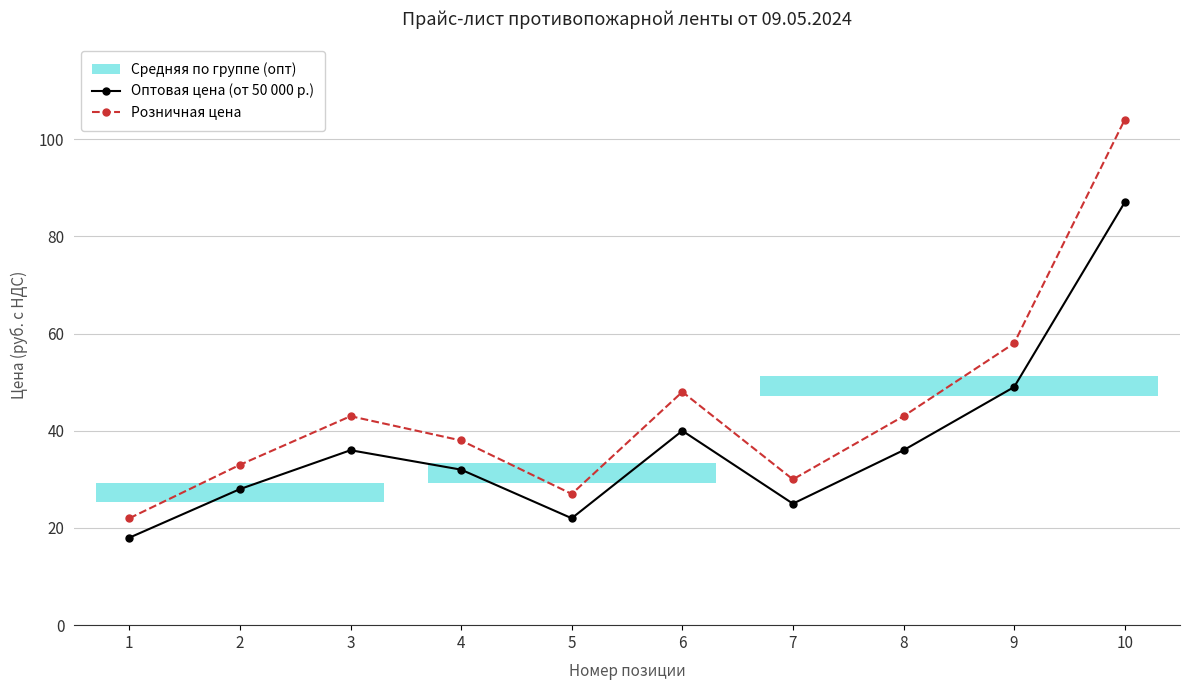

Which series has the largest total across all categories?

Розничная цена